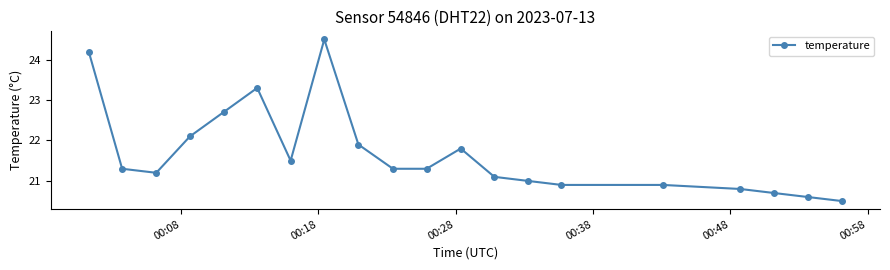

What is the greatest value displayed?

24.5